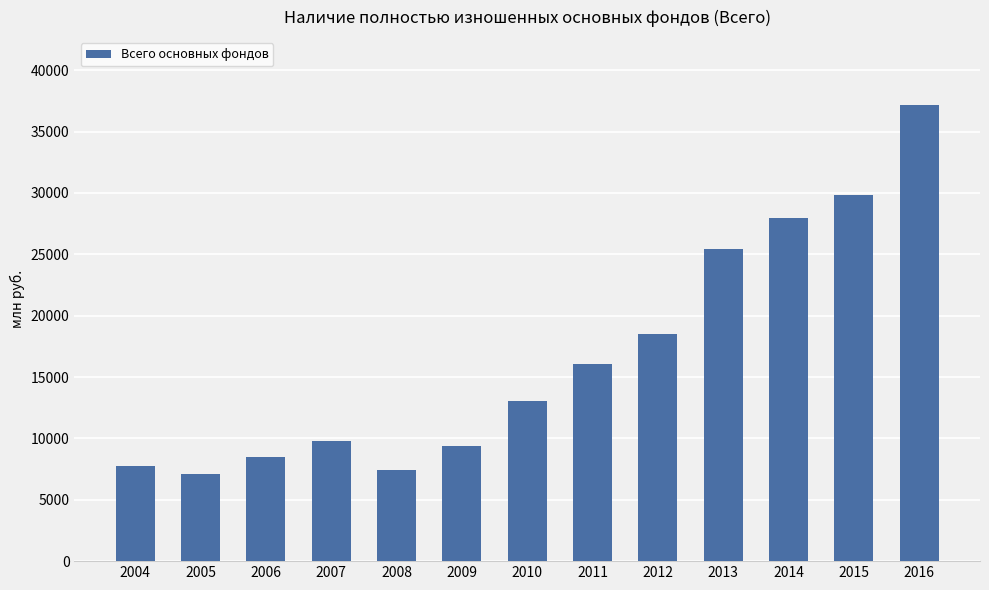

What is the minimum value shown in the chart?

7070